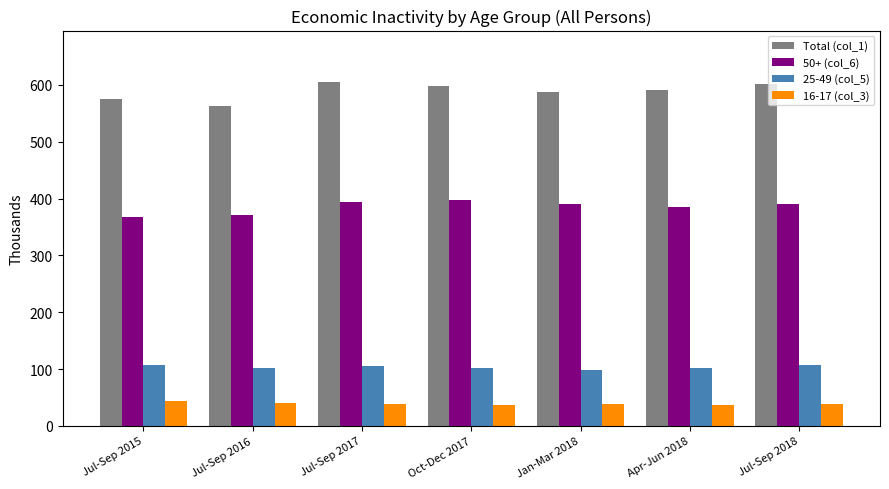

What is the minimum value shown in the chart?

37